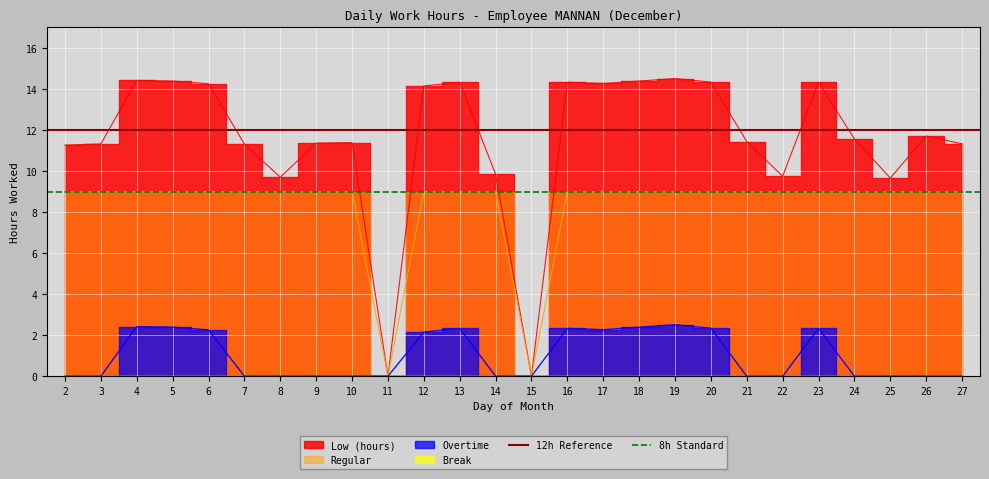

Which category has the lowest value in the 12h Reference series?

2